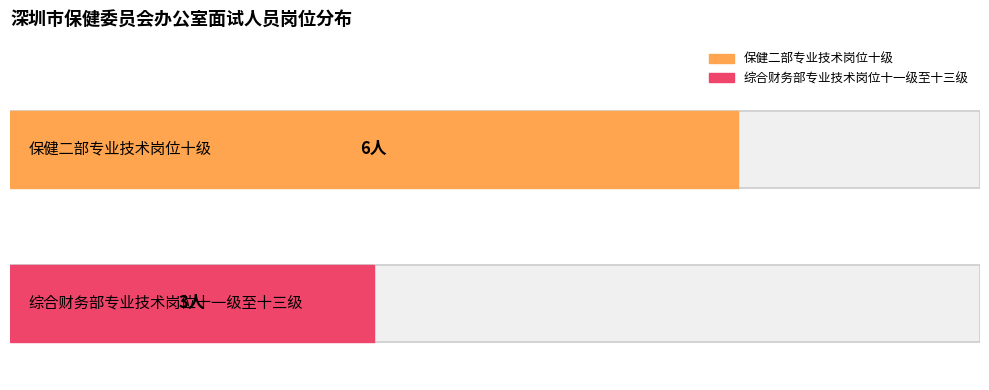

What is the smallest value displayed?

3